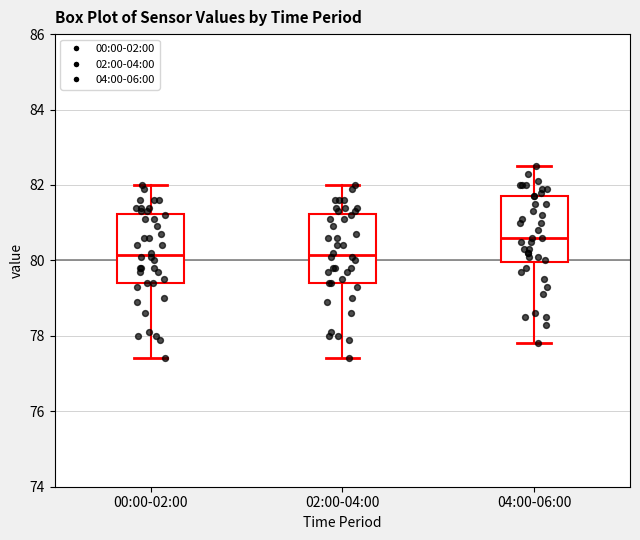

Where does the lower whisker of the box for 00:00-02:00 end on the y-axis? The values are not printed on the chart, so give them approximately, as read against the axis.

77.4